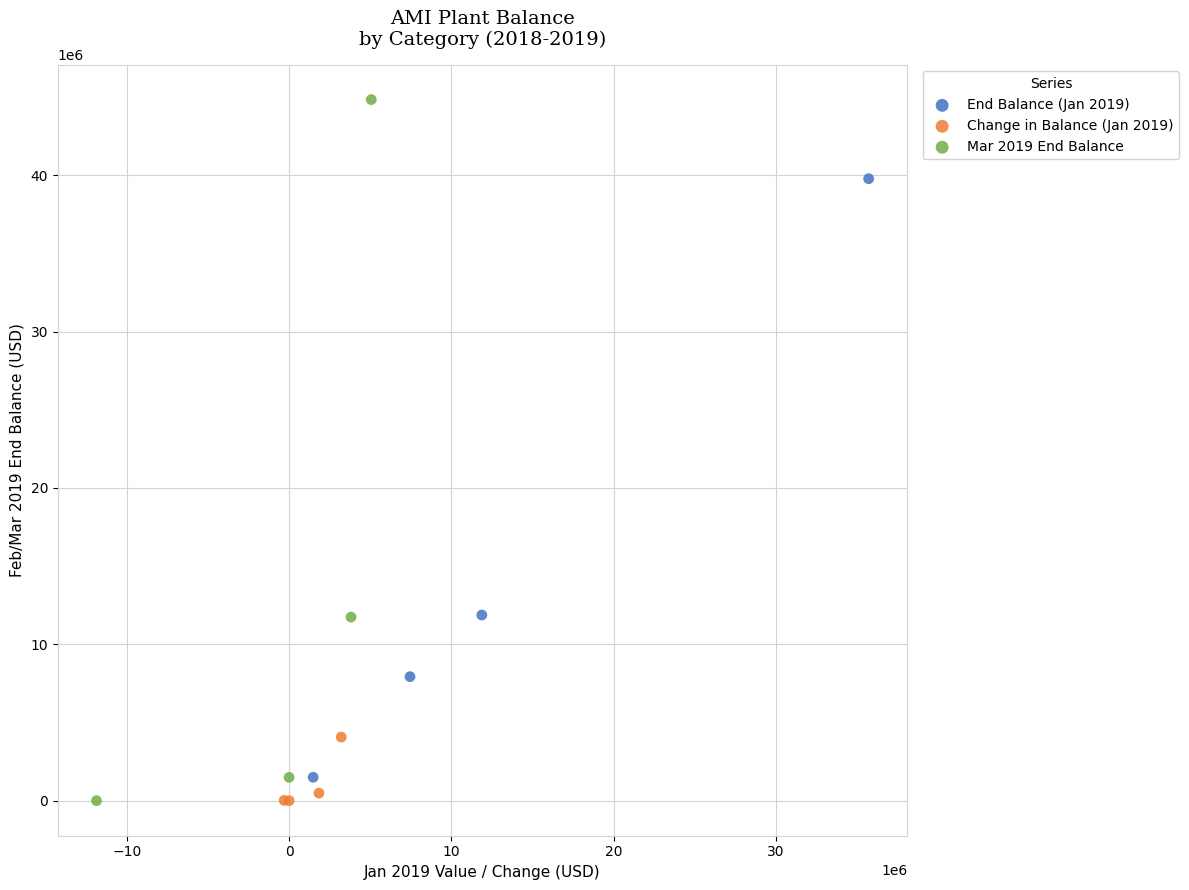

Which series has the largest Y range (max minus min)?

Mar 2019 End Balance